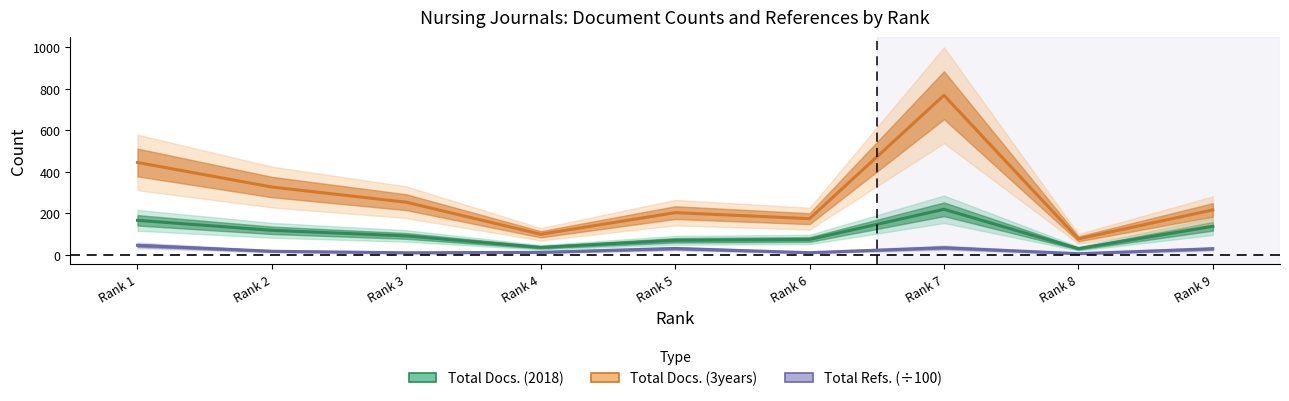

Is this an area chart (filled region under the line)?

No